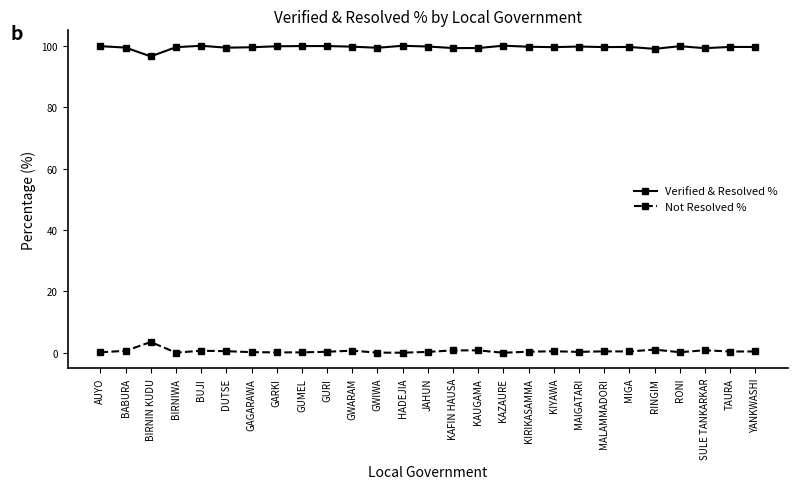

Which category has the lowest value in the Verified & Resolved % series?

BIRNIN KUDU